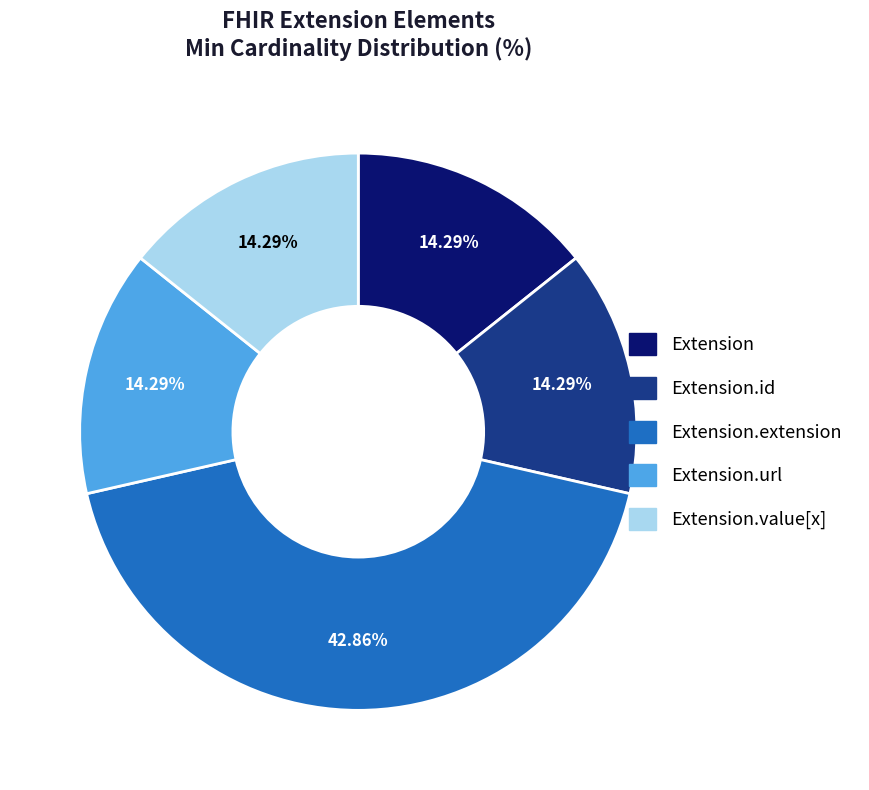

Does any single category account for the majority?

No